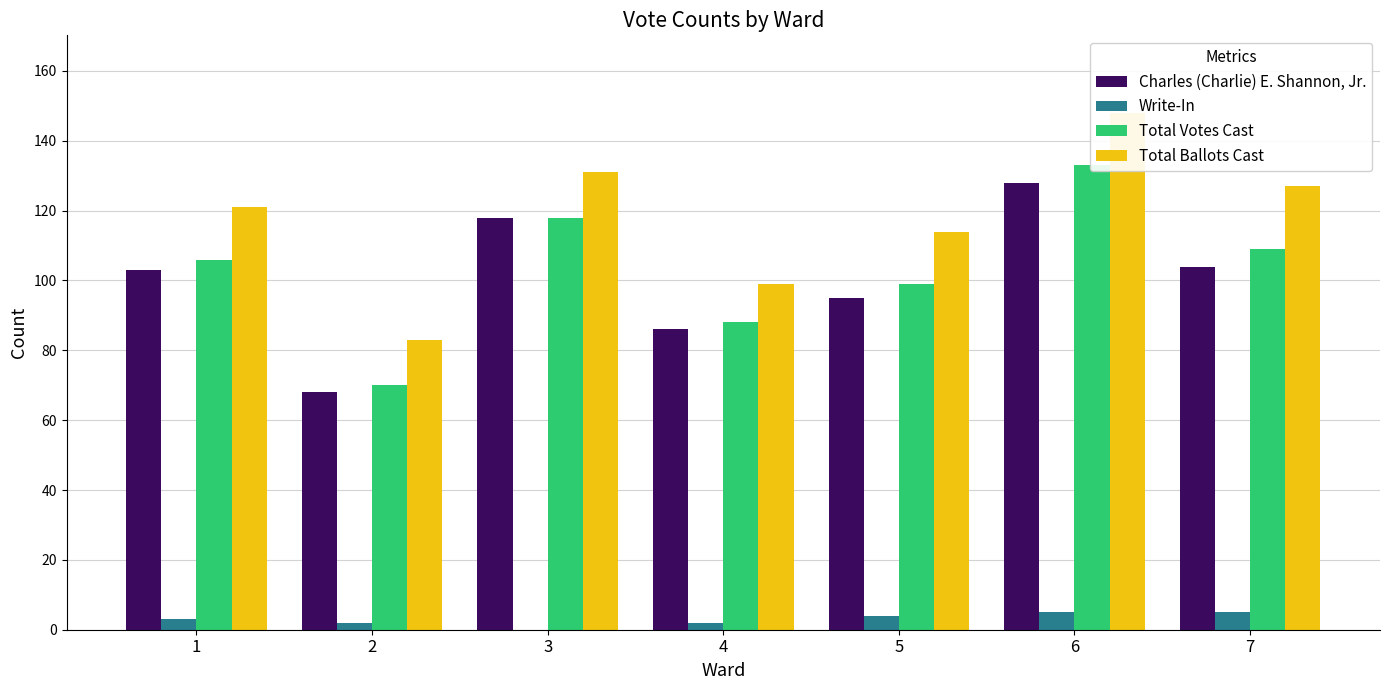

Which series has the largest total across all categories?

Total Ballots Cast